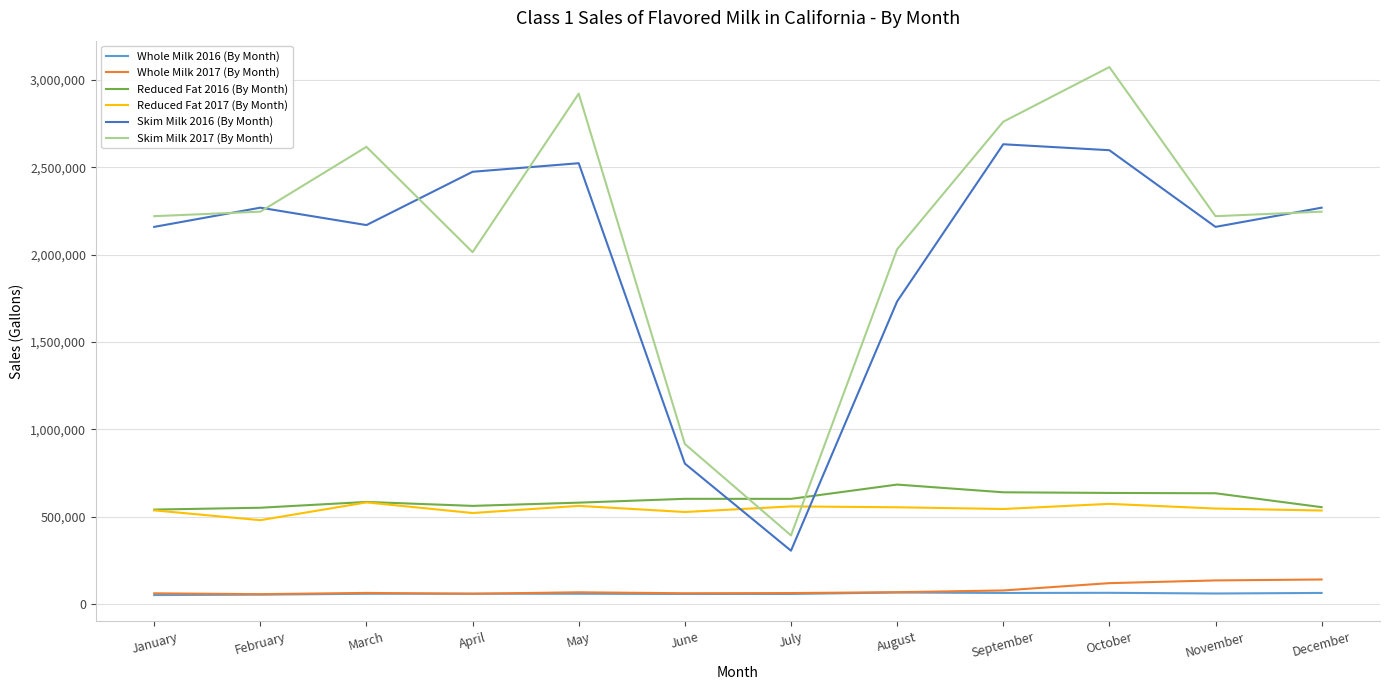

What is the difference between the maximum and second lowest values in the Whole Milk 2017 (By Month) series?

81670